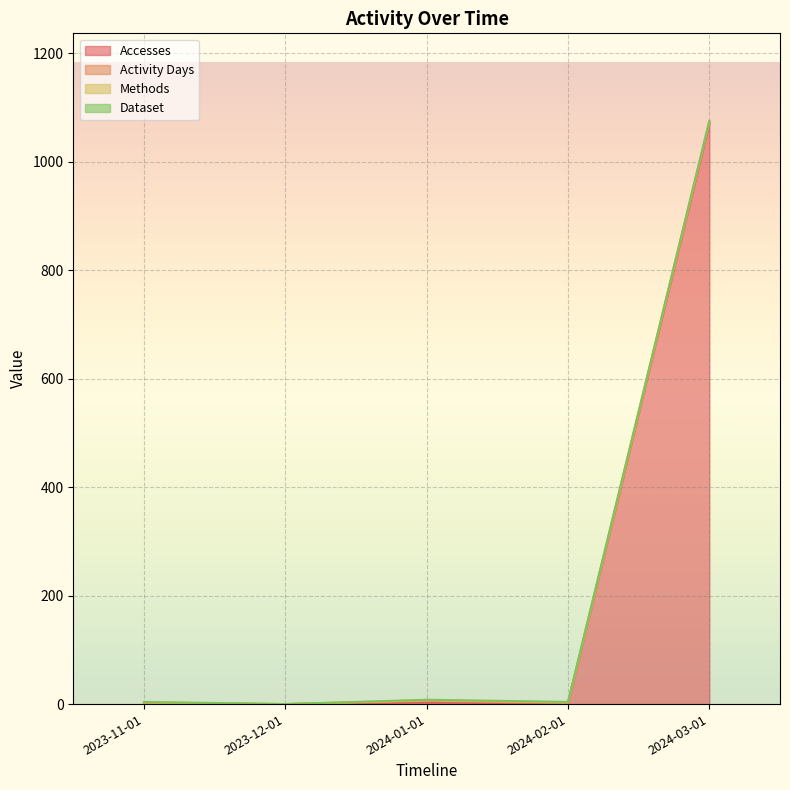

What is the value of the Dataset point at the 4th from the left?

1